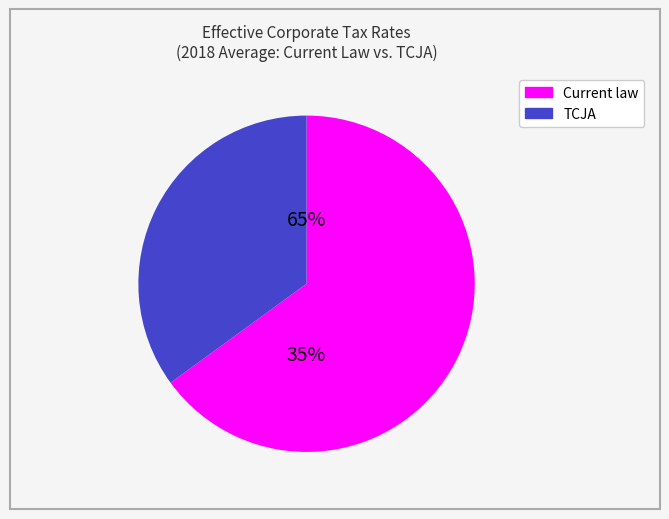

True or false: Transportation and warehousing accounts for 1% of the total.

False